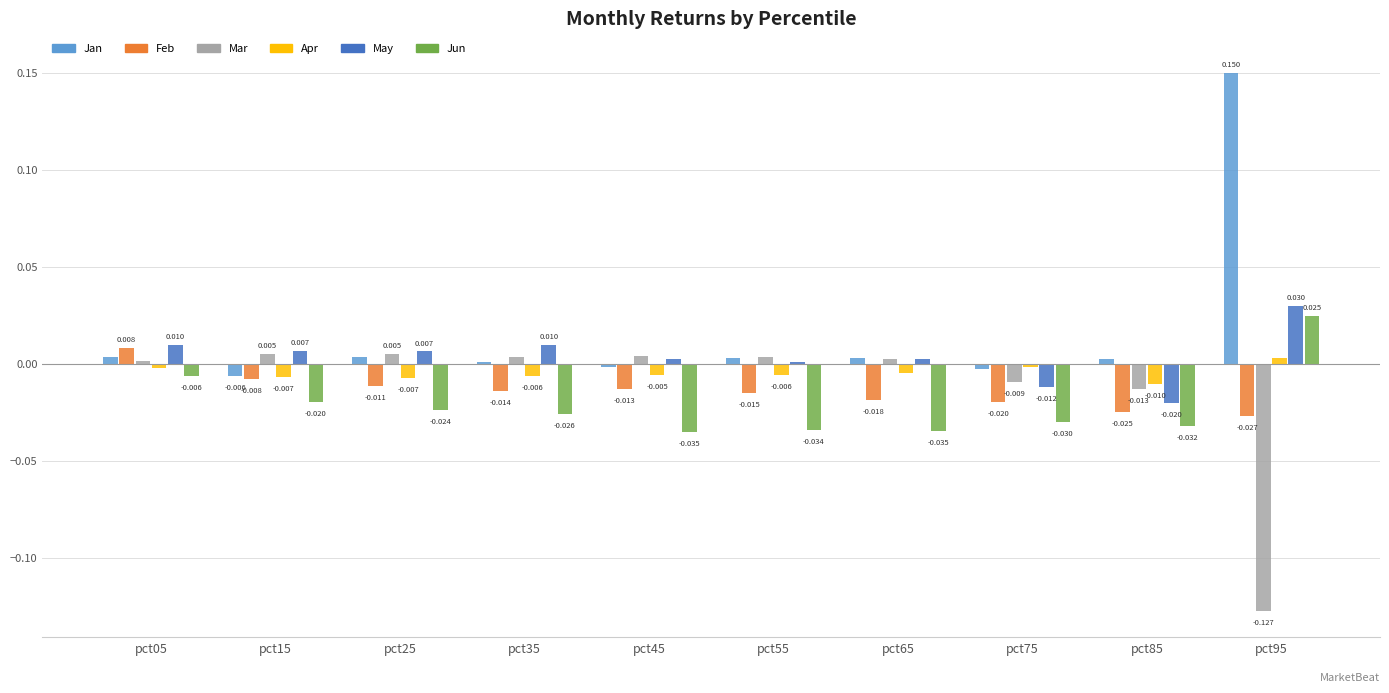

At pct15, list the series in order from smallest to largest.

Jun, Feb, Apr, Jan, Mar, May